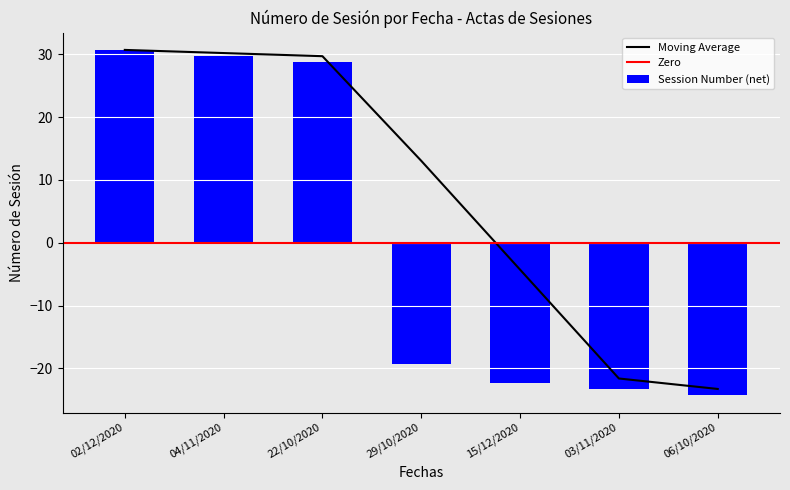

Reading left to right, what are all the values shown in this chart?

02/12/2020=30.7	04/11/2020=29.7	22/10/2020=28.7	29/10/2020=-19.3	15/12/2020=-22.3	03/11/2020=-23.3	06/10/2020=-24.3